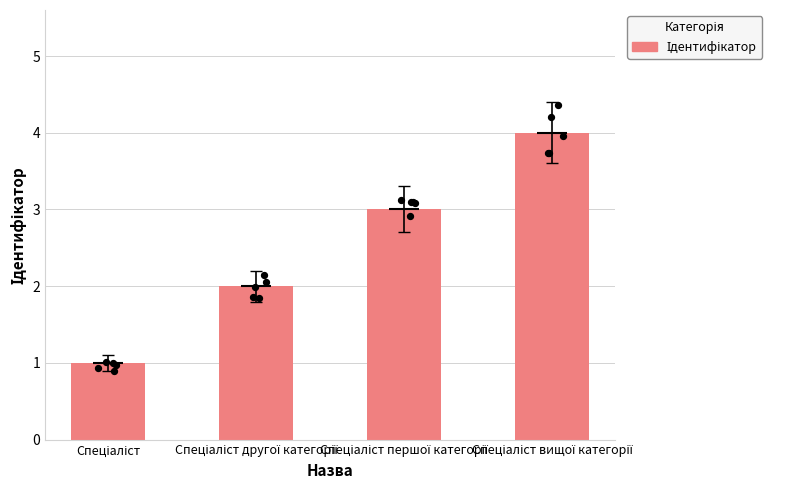

Which has a higher value, Спеціаліст другої категорії or Спеціаліст?

Спеціаліст другої категорії